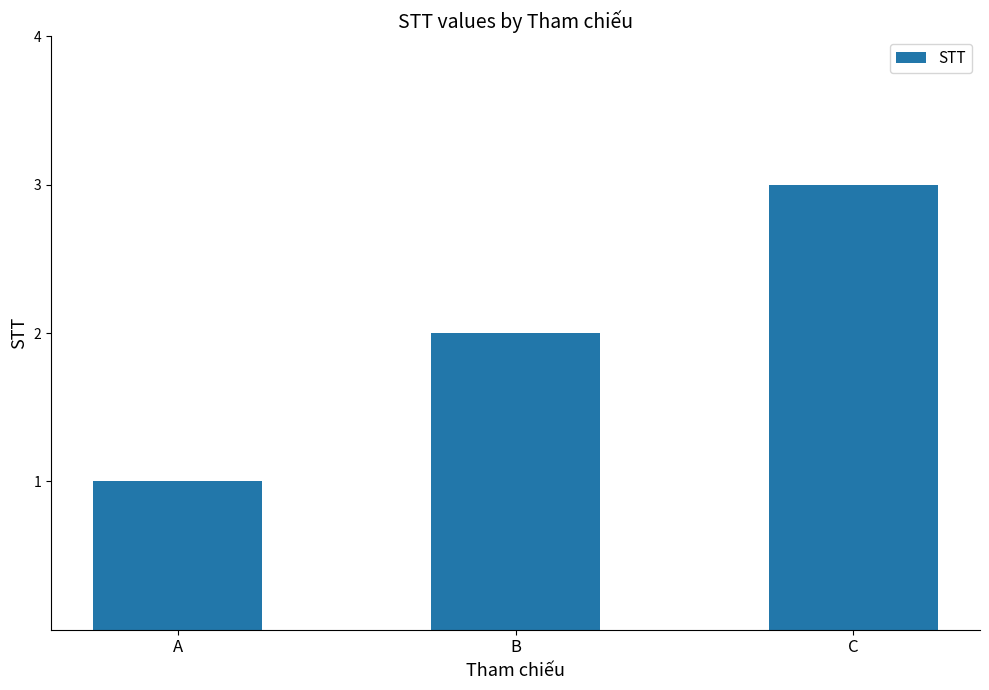

Reading left to right, transcribe all the data shown in this chart.

A=1	B=2	C=3